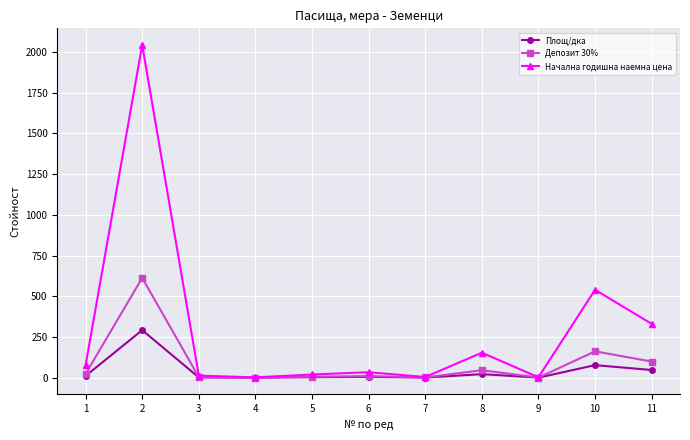

What is the minimum value for Начална годишна наемна цена?

2.1